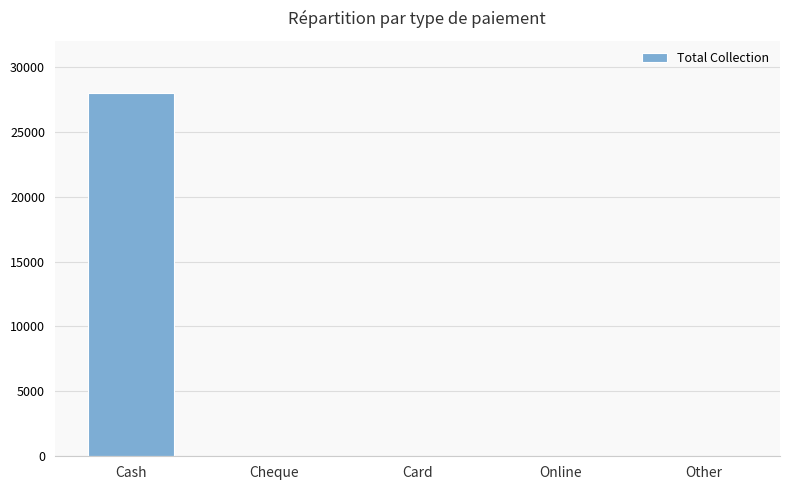

Between Cash and Card, which is larger?

Cash